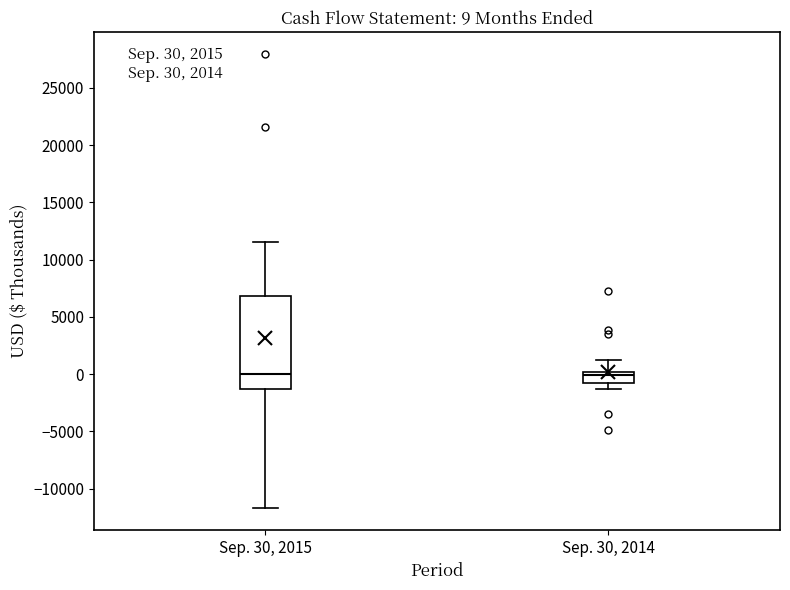

Which box is the tallest, from its lower edge to its upper edge?

Sep. 30, 2015